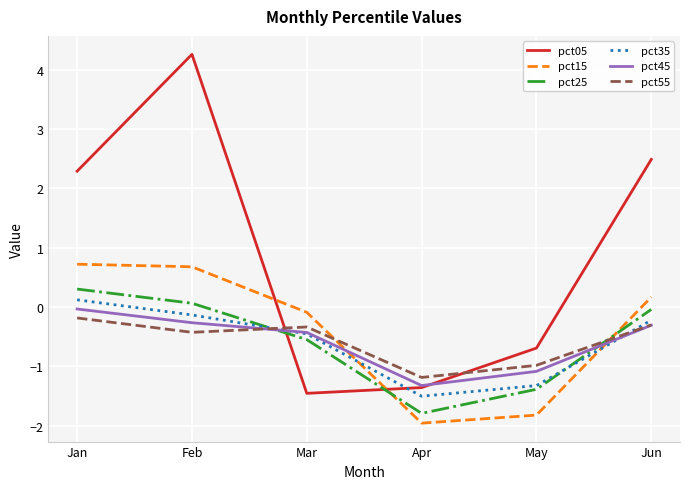

Is it true that pct15 equals -2.0 at Apr?

True